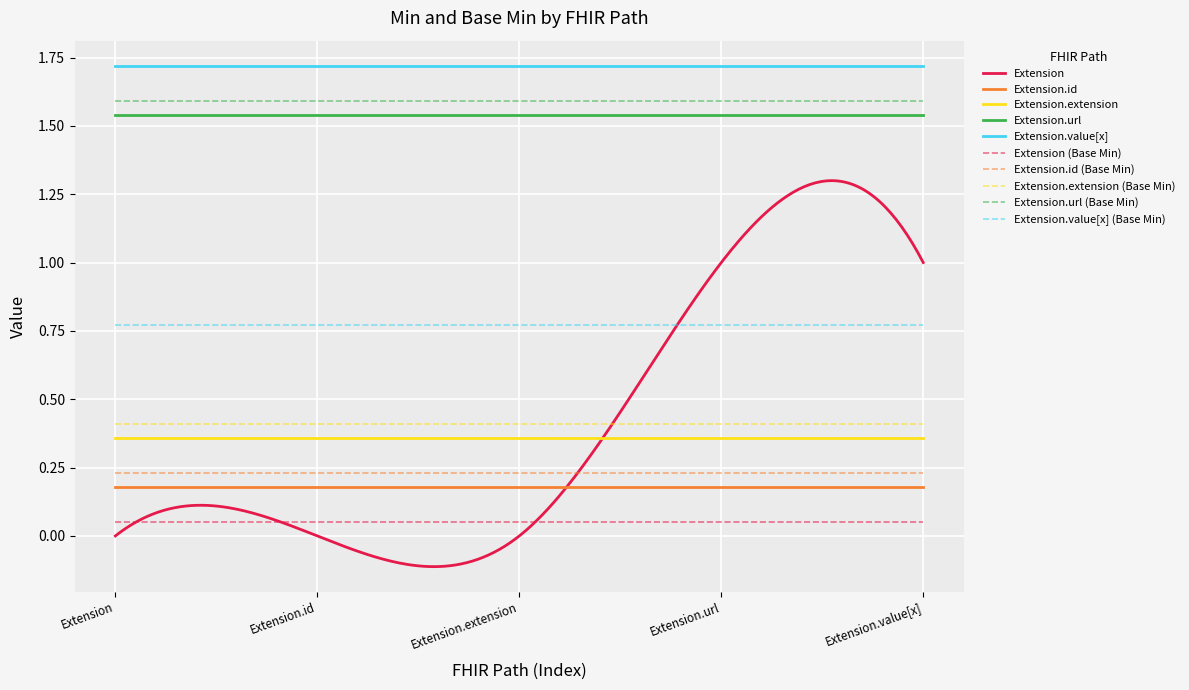

True or false: Extension.url and Extension.extension intersect in this chart.

False